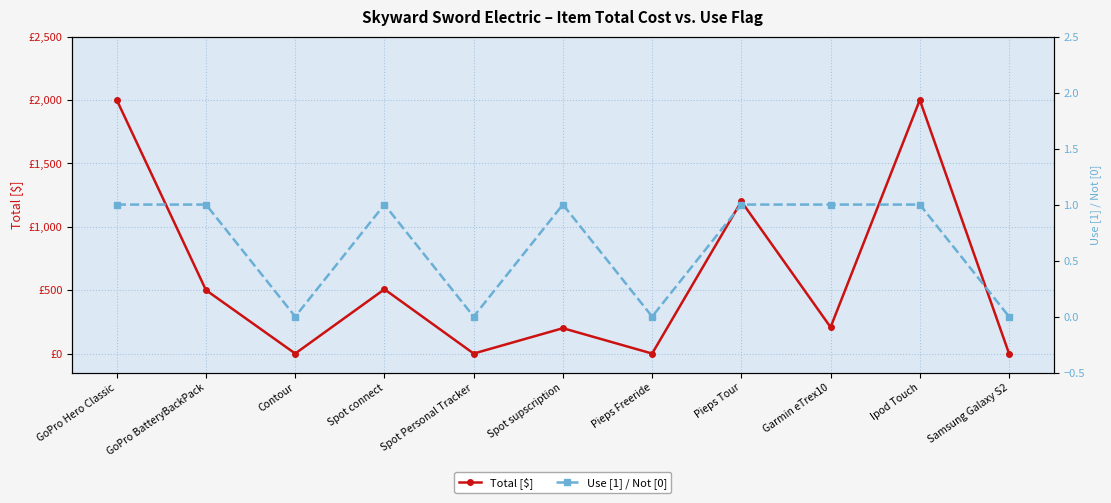

What is the value of the Total [$] point at the 4th from the left?

507